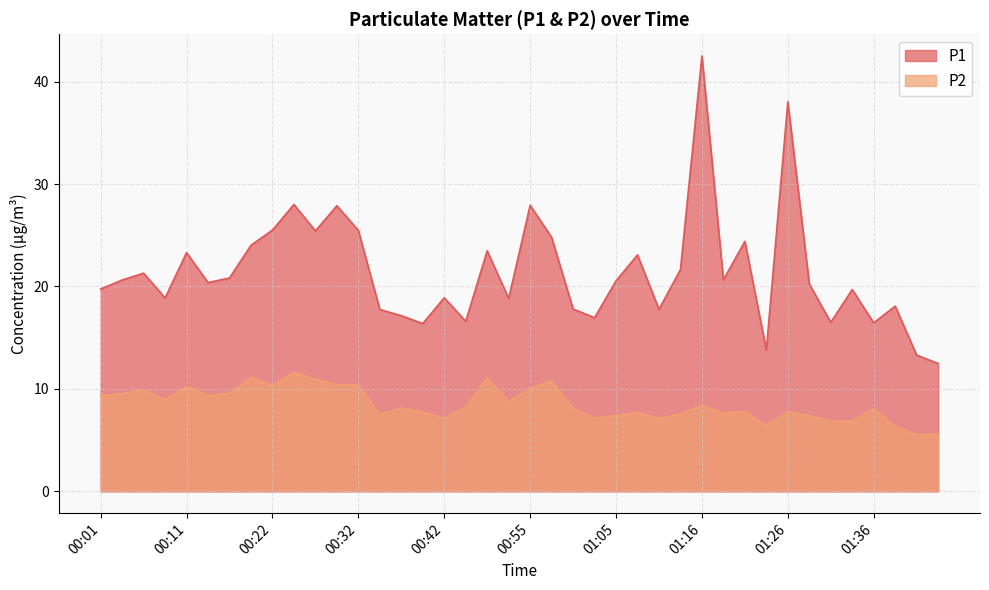

List the series in order of their overall mean, lowest first.

P2, P1